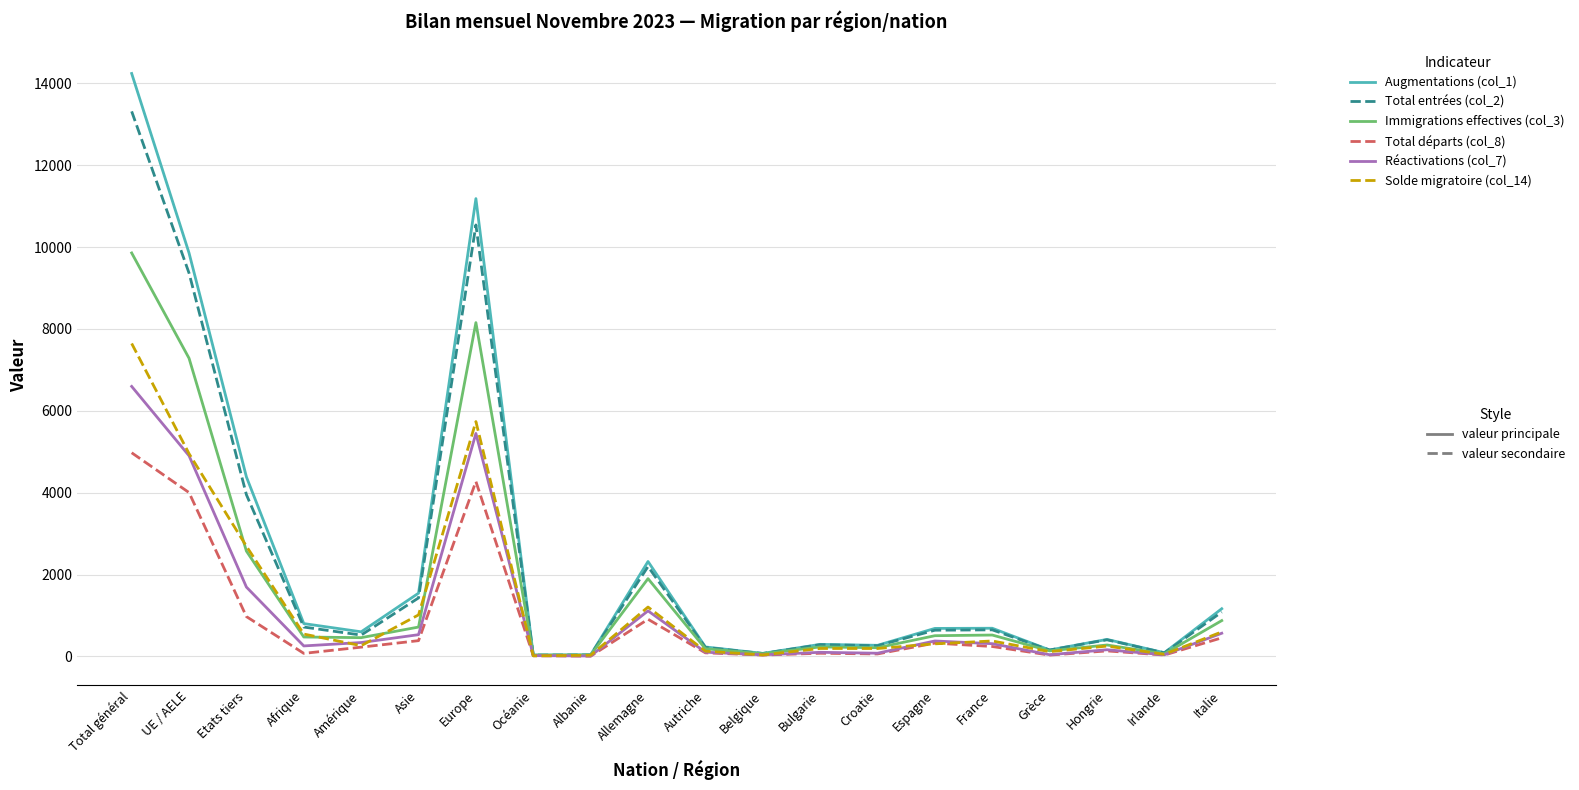

What is the spread (max minus min) of values at Italie?

711